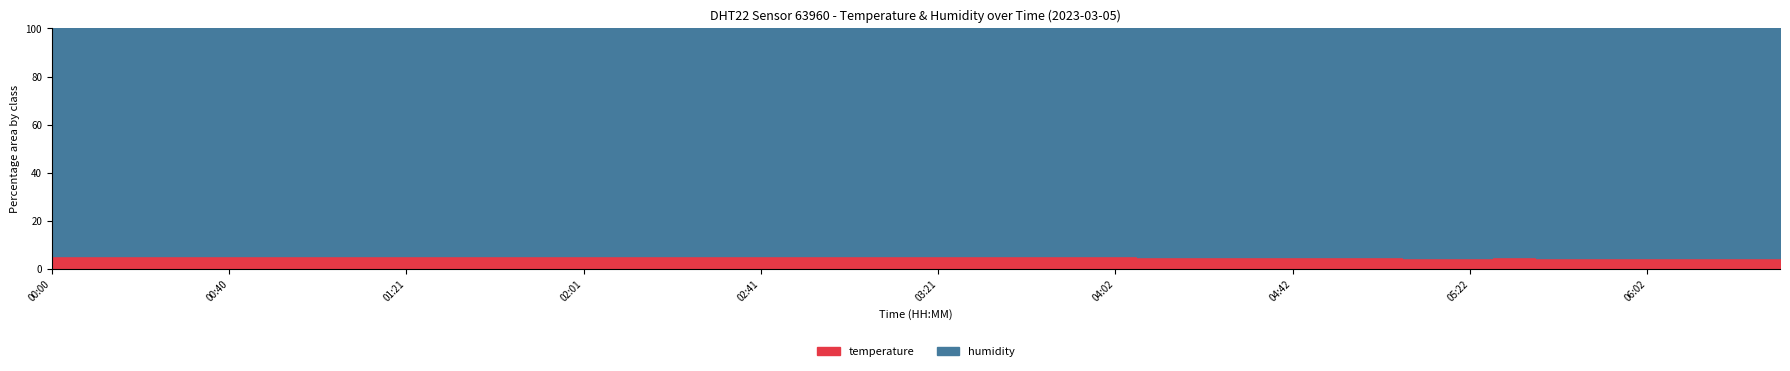

Count the number of categories in the chart.

20